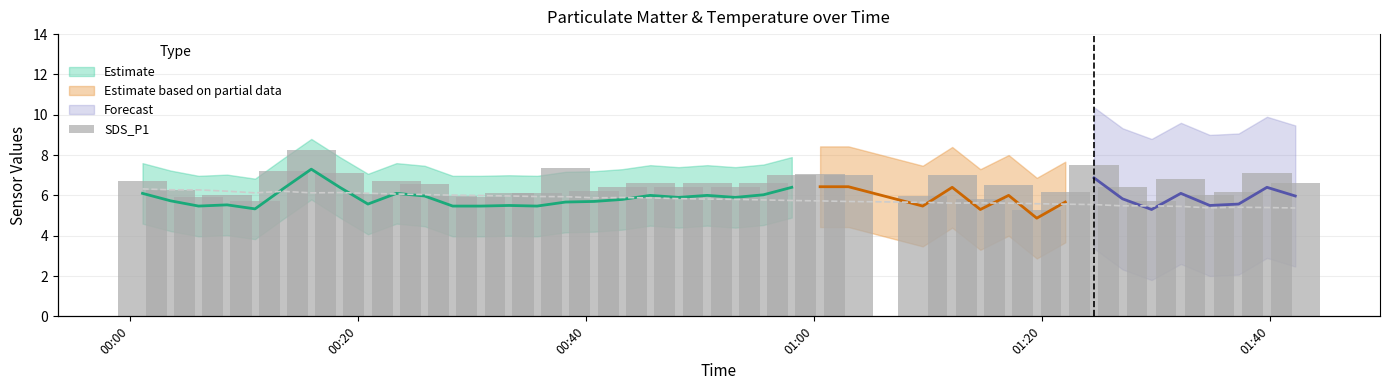

Which series has the largest range (max minus min)?

SDS_P1